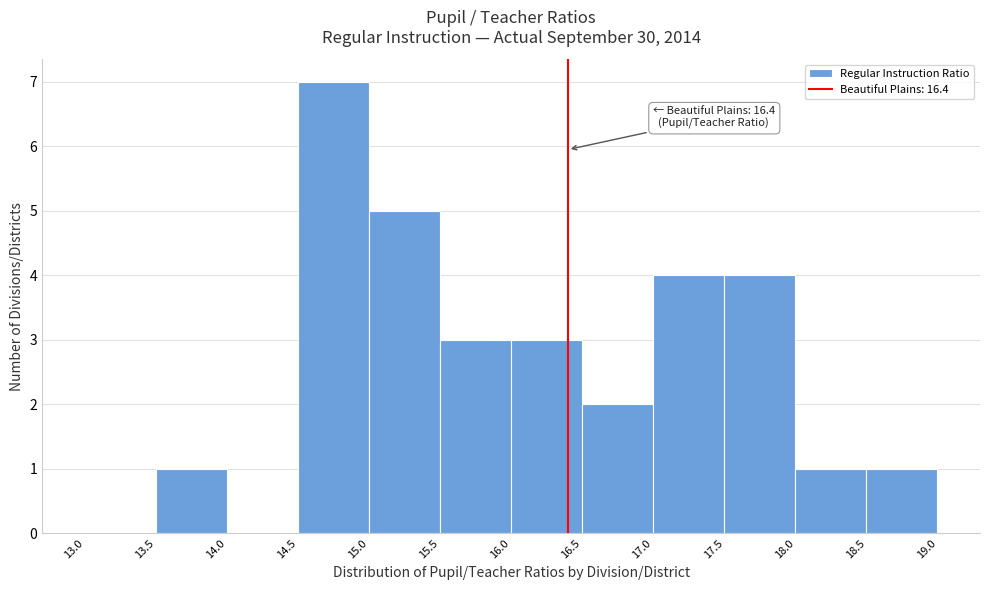

Which range on the x-axis has the tallest bar?

14.5 to 15.0